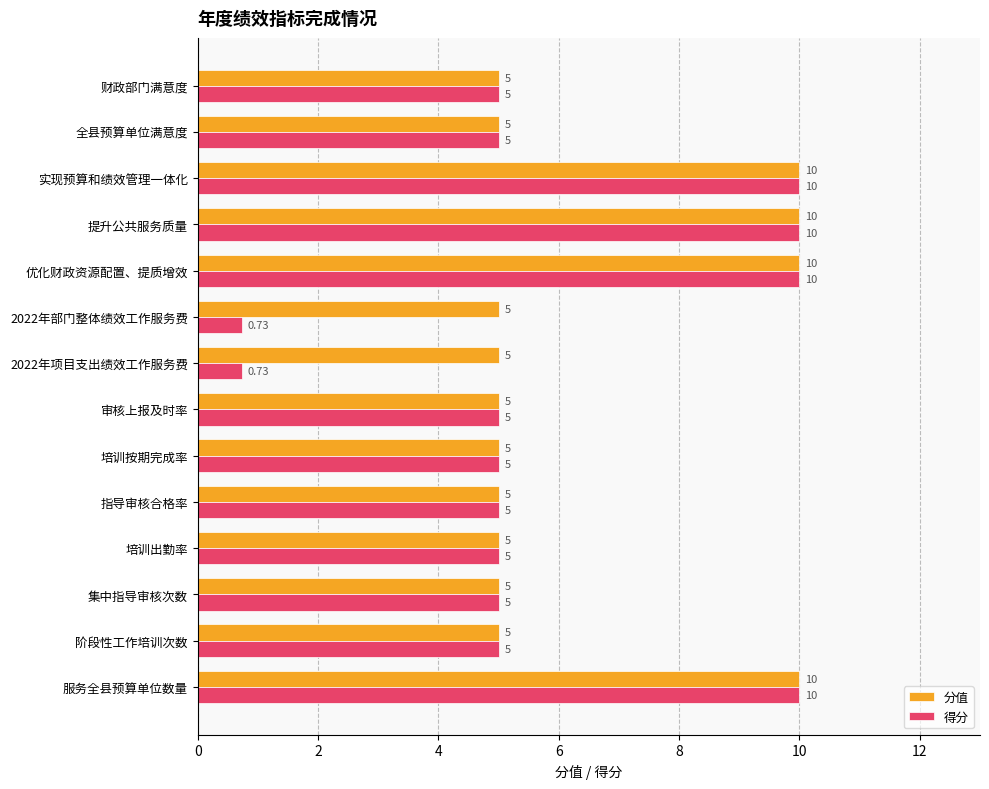

What is the total value across all series at 全县预算单位满意度?

10.0